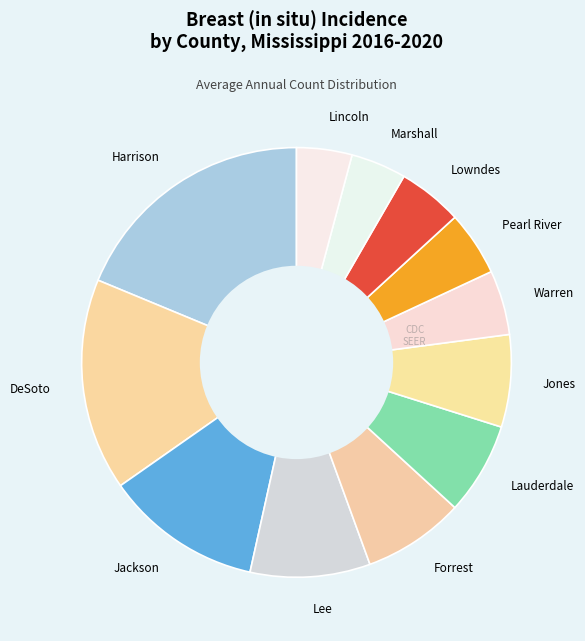

Is Marshall the majority of the pie?

No